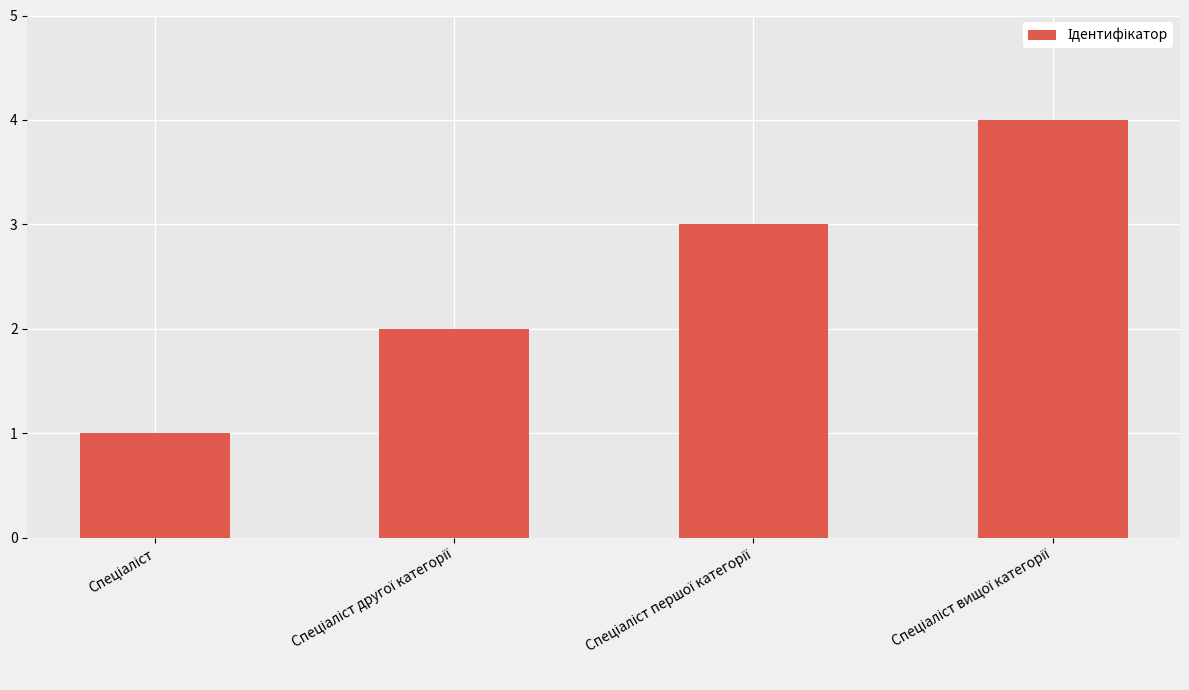

What is the sum of all values?

10